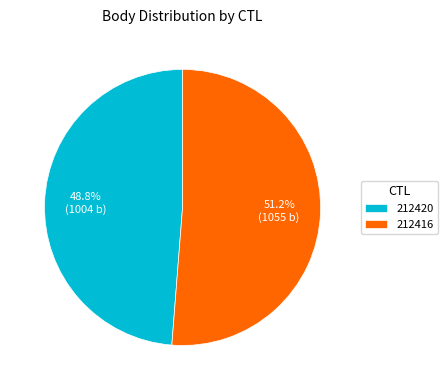

Approximately how many times larger is the value at 212420 compared to 212416?

1.0